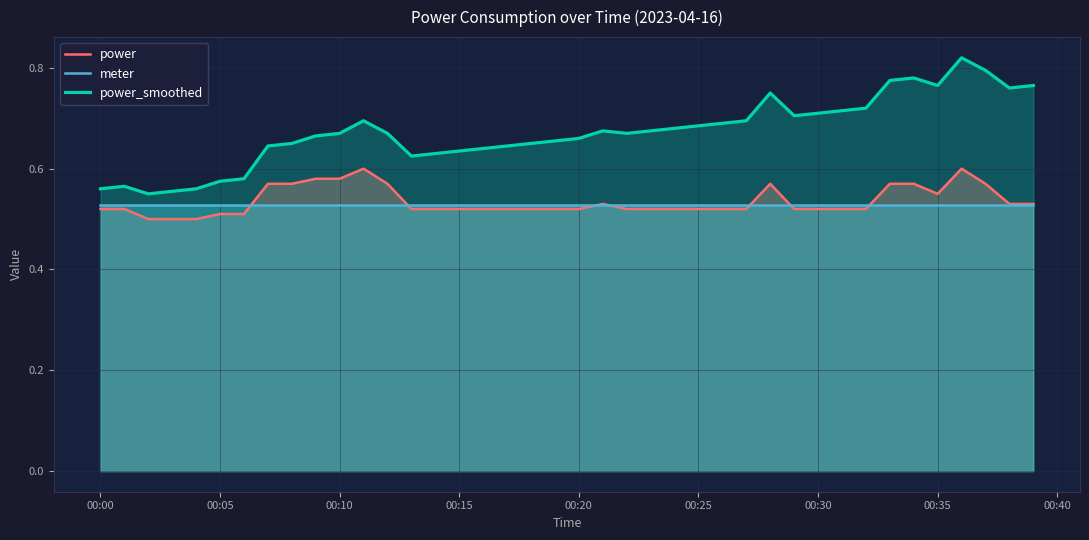

Which series has the largest total across all categories?

power_smoothed